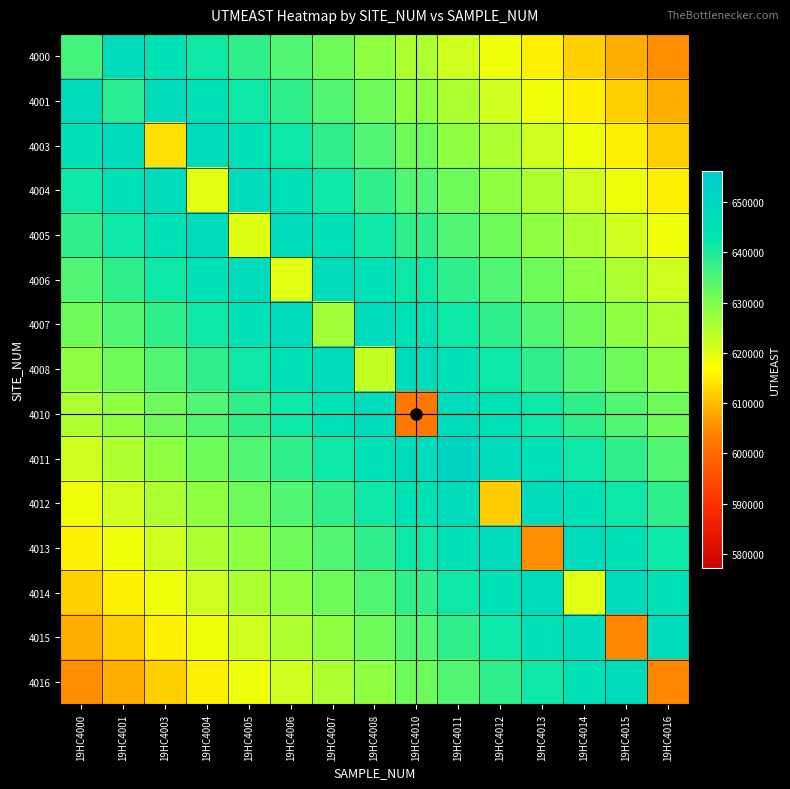

At which category is the sum across all series the highest?

19HC4011